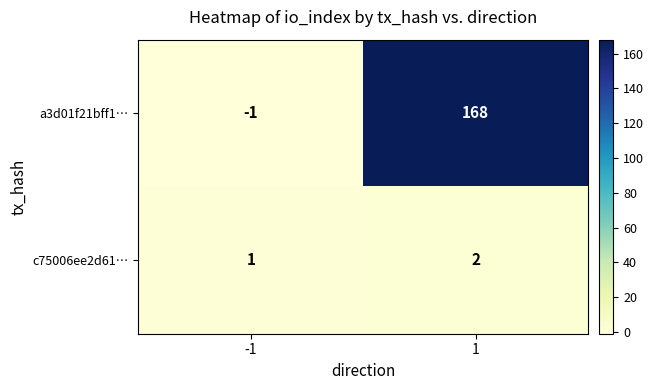

Count the number of categories in the chart.

2